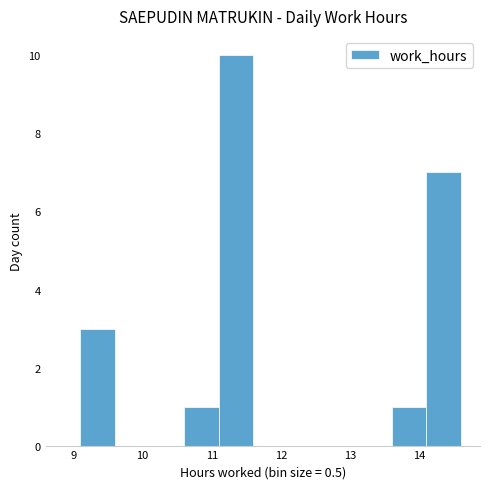

Reading left to right, list every bar in this chart as the range it spans on the x-axis followed by its height. The values are not printed on the chart, so give them approximately, as read against the axis.

9.1 to 9.6: 3
9.6 to 10.1: 0
10.1 to 10.6: 0
10.6 to 11.1: 1
11.1 to 11.6: 10
11.6 to 12.1: 0
12.1 to 12.6: 0
12.6 to 13.1: 0
13.1 to 13.6: 0
13.6 to 14.1: 1
14.1 to 14.6: 7